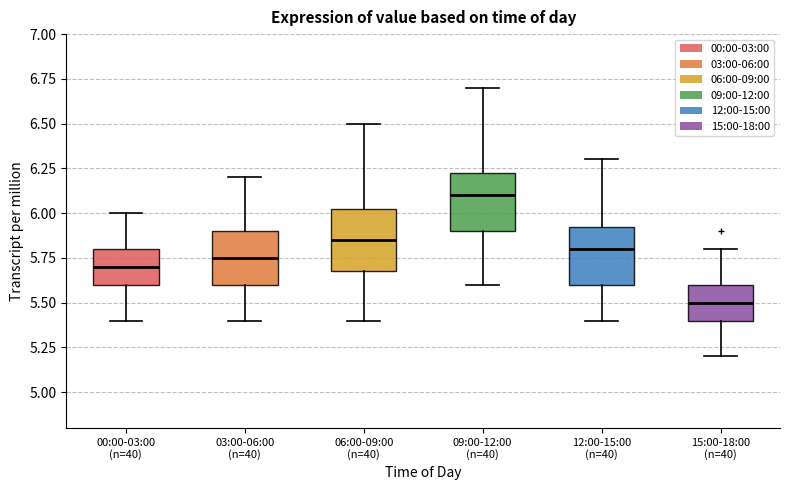

Where does the upper whisker of the box for 03:00-06:00 (n=40) end on the y-axis? The values are not printed on the chart, so give them approximately, as read against the axis.

6.20